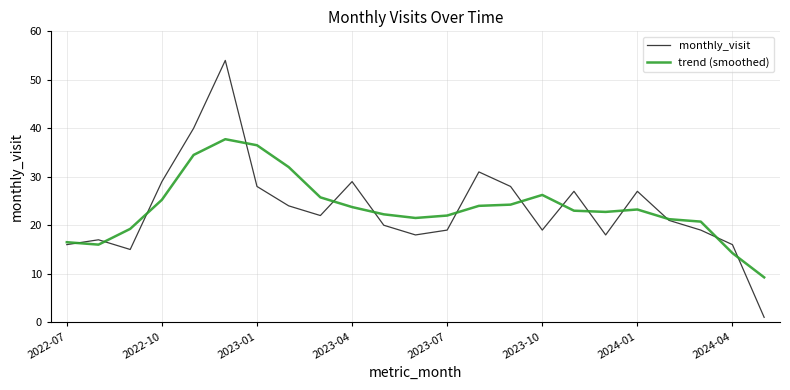

Is this an area chart (filled region under the line)?

No